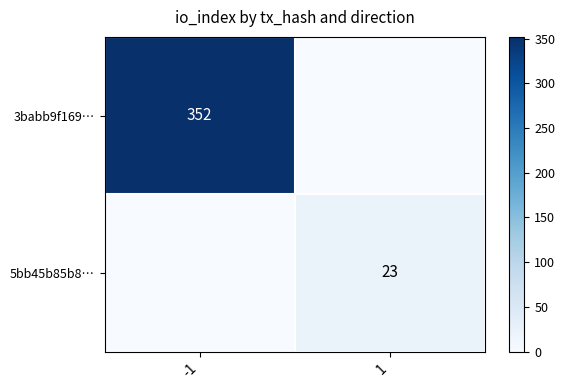

The 3babb9f169… series shows 149 at -1. True or false?

False